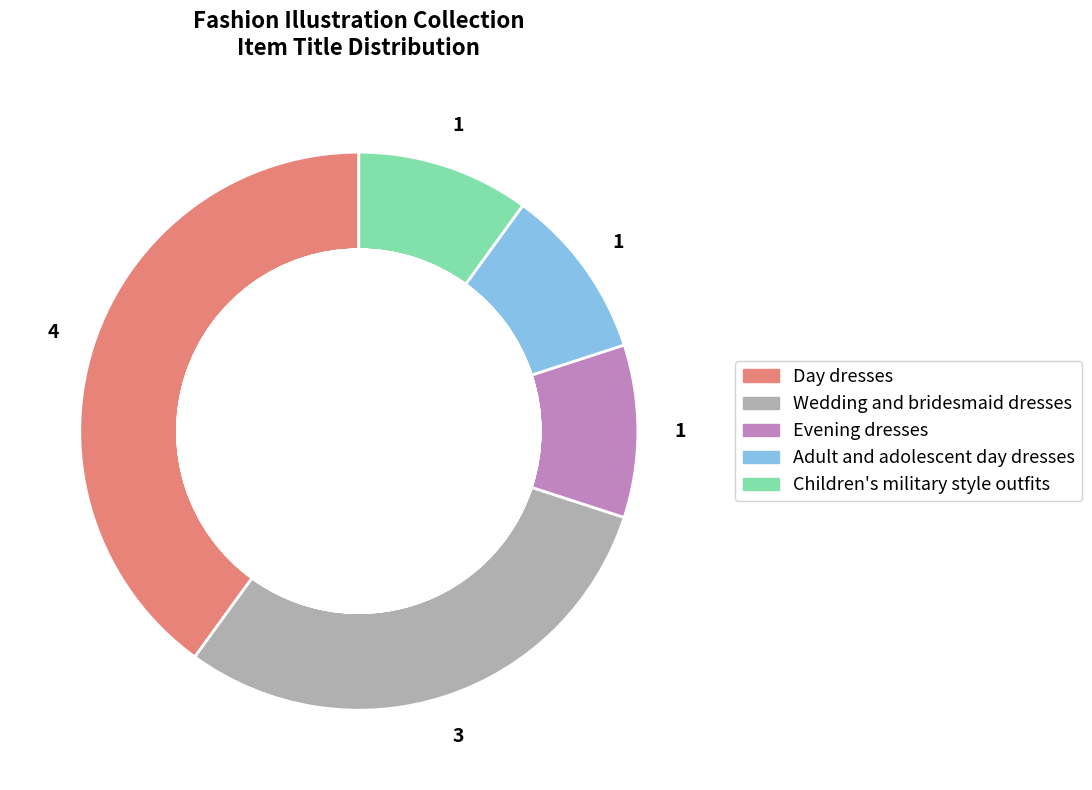

The Evening dresses slice represents 10% of the pie. True or false?

True